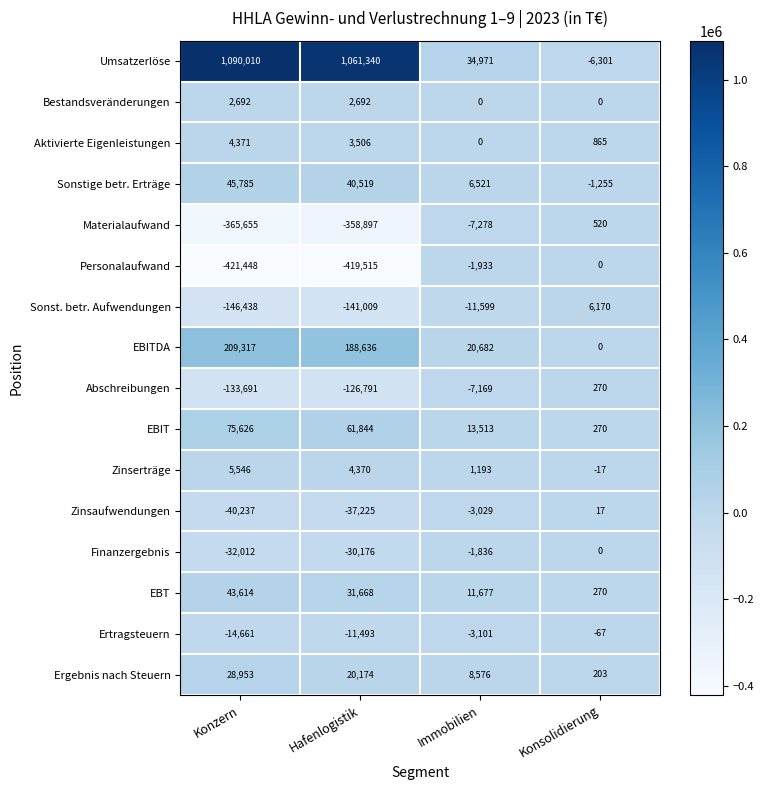

What is the minimum value for Zinsaufwendungen?

-40237